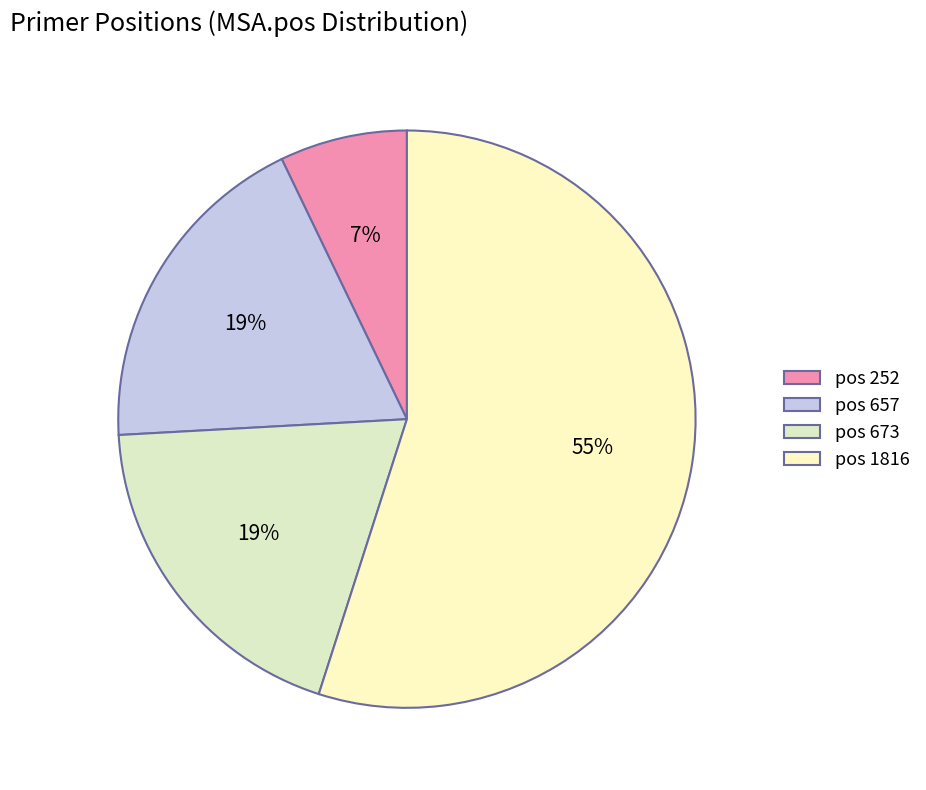

Count the number of slices in the pie.

4